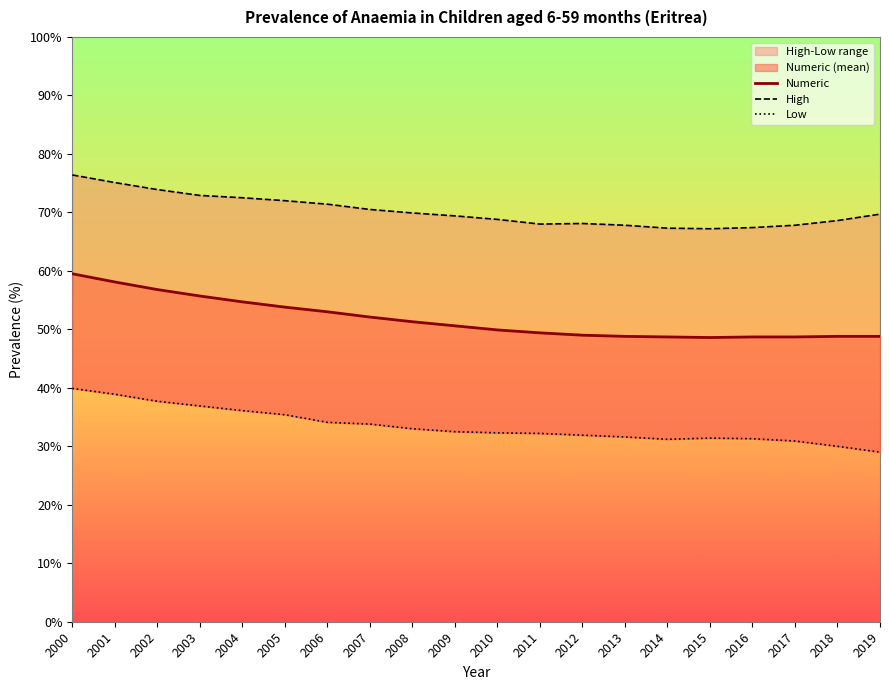

How many data points in High are less than 69?

9